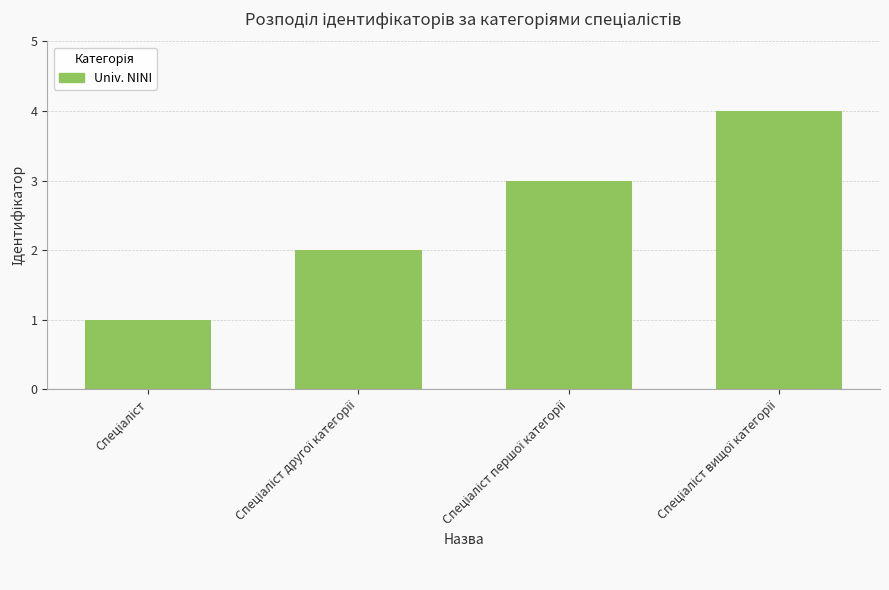

How many data points does each series have?

4